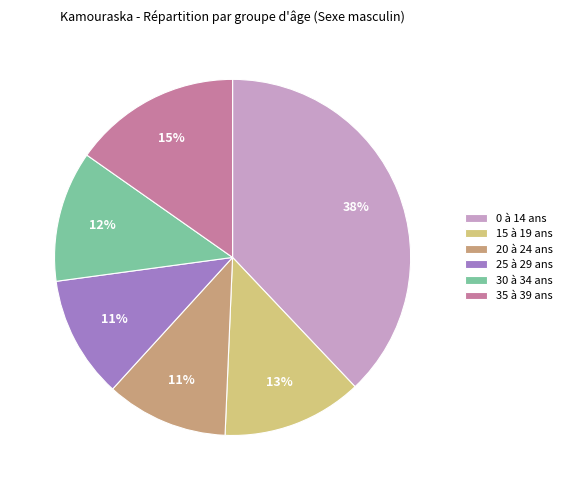

Is 30 à 34 ans the majority of the pie?

No